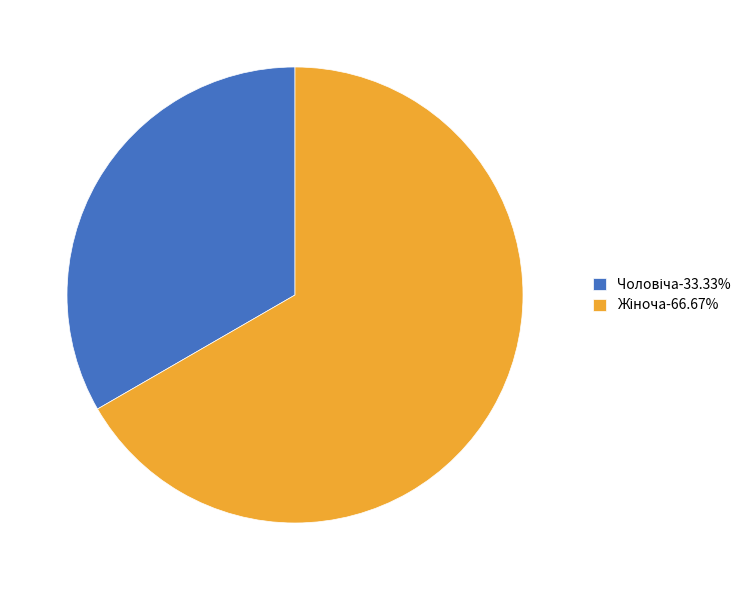

Is there a majority slice in this chart?

Yes